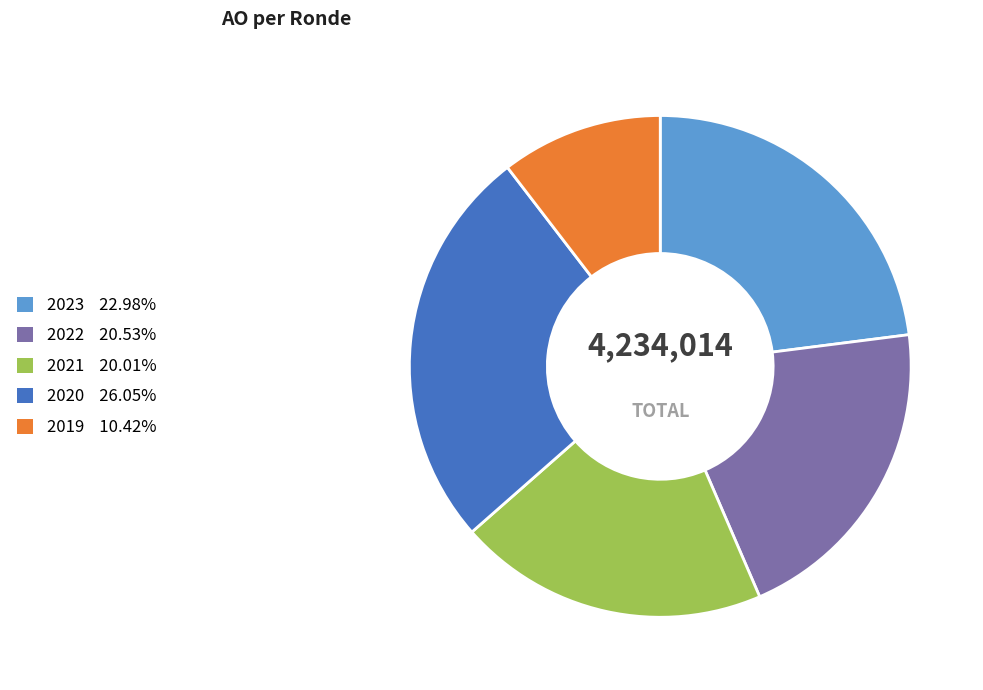

Is there any slice that represents more than half of the pie?

No